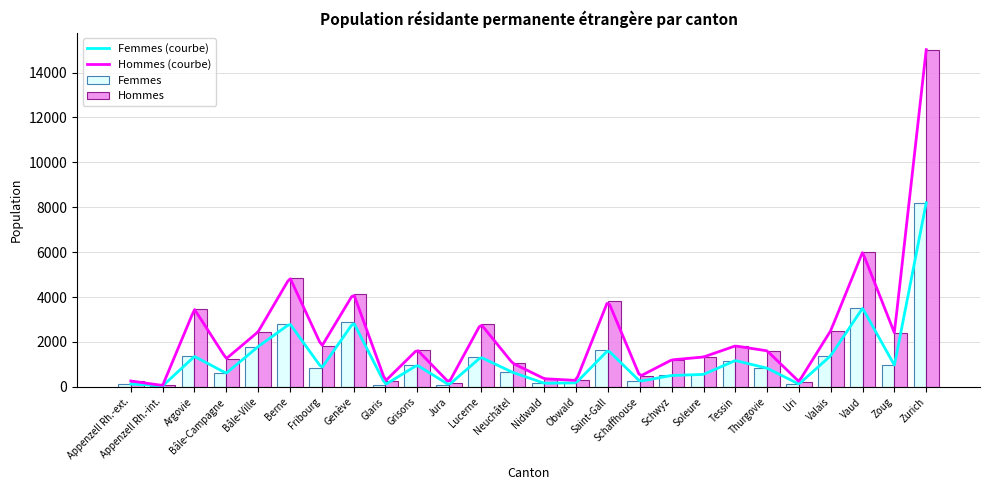

Reading left to right, list all the values displayed in this chart.

Femmes: Appenzell Rh.-ext.=124	Appenzell Rh.-int.=42	Argovie=1355	Bâle-Campagne=607	Bâle-Ville=1790	Berne=2809	Fribourg=838	Genève=2871	Glaris=101	Grisons=966	Jura=88	Lucerne=1318	Neuchâtel=646	Nidwald=159	Obwald=181	Saint-Gall=1632	Schaffhouse=248	Schwyz=507	Soleure=554	Tessin=1173	Thurgovie=831	Uri=121	Valais=1391	Vaud=3505	Zoug=963	Zurich=8201
Hommes: Appenzell Rh.-ext.=261	Appenzell Rh.-int.=62	Argovie=3457	Bâle-Campagne=1254	Bâle-Ville=2450	Berne=4866	Fribourg=1804	Genève=4157	Glaris=258	Grisons=1652	Jura=192	Lucerne=2803	Neuchâtel=1055	Nidwald=361	Obwald=287	Saint-Gall=3835	Schaffhouse=469	Schwyz=1200	Soleure=1330	Tessin=1822	Thurgovie=1604	Uri=235	Valais=2508	Vaud=6001	Zoug=2403	Zurich=15020